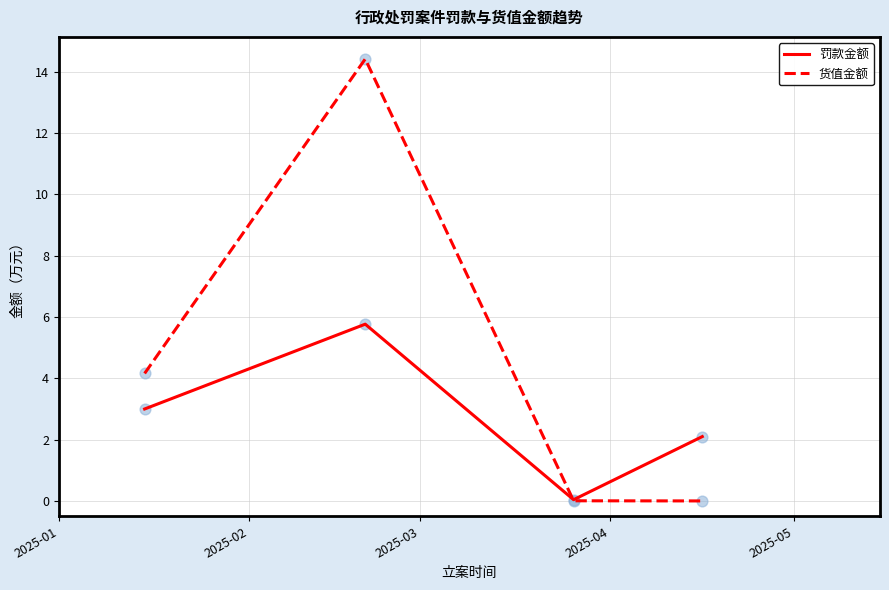

Which series has the largest total across all categories?

货值金额